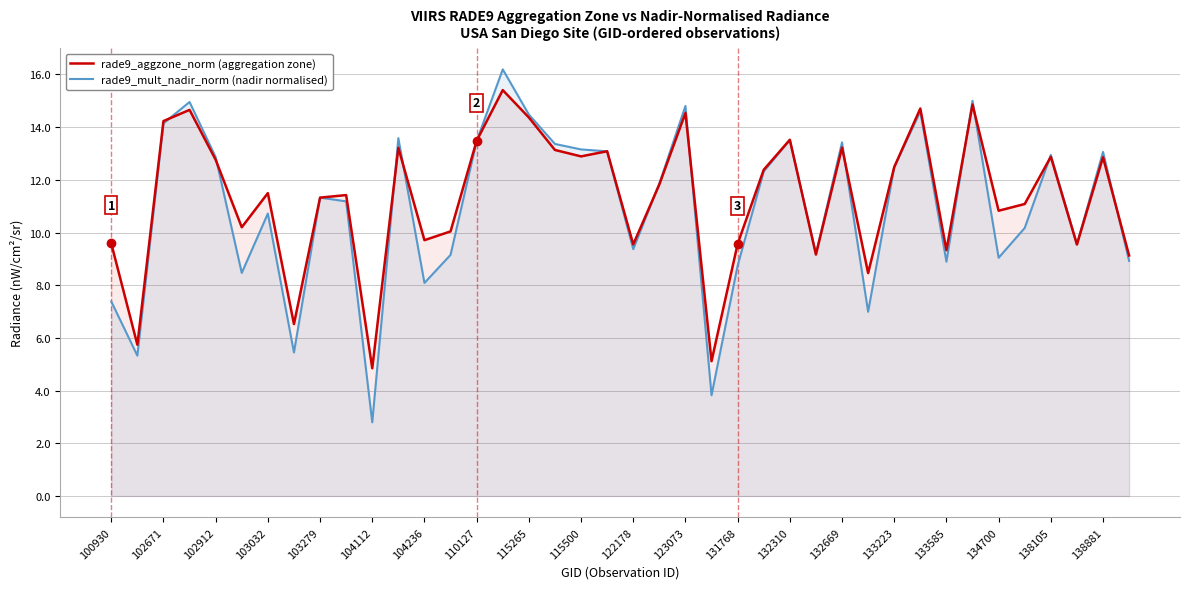

Reading right to left, extract all data points from this chart.

rade9_aggzone_norm: 9.1	12.9	9.5	12.9	11.1	10.8	14.9	9.3	14.7	12.5	8.5	13.2	9.2	13.5	12.4	9.6	5.1	14.5	11.8	9.5	13.1	12.9	13.1	14.4	15.4	13.5	10.0	9.7	13.2	4.8	11.4	11.3	6.5	11.5	10.2	12.8	14.7	14.2	5.7	9.6
rade9_mult_nadir_norm: 8.9	13.1	9.6	12.9	10.2	9.0	15.0	8.9	14.6	12.5	7.0	13.4	9.2	13.5	12.3	8.7	3.8	14.8	11.9	9.4	13.1	13.2	13.4	14.5	16.2	13.5	9.2	8.1	13.6	2.8	11.2	11.3	5.4	10.7	8.5	12.9	15.0	14.1	5.3	7.4